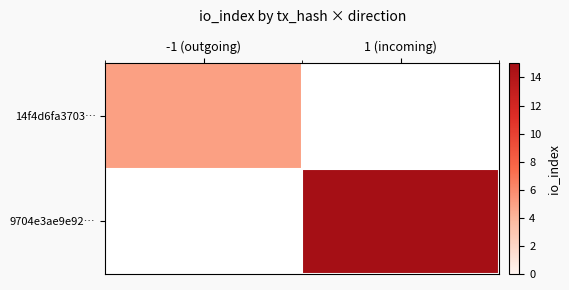

Is the value of 14f4d6fa3703… at -1 (outgoing) greater than the value of 9704e3ae9e92… at 1 (incoming)?

No